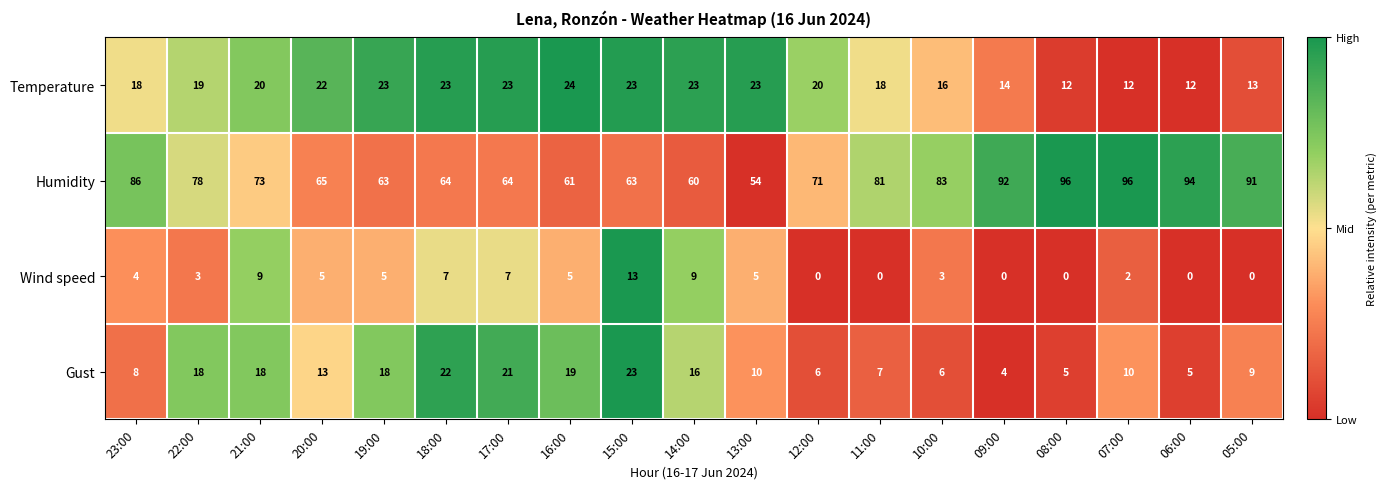

Count the number of categories in the chart.

19